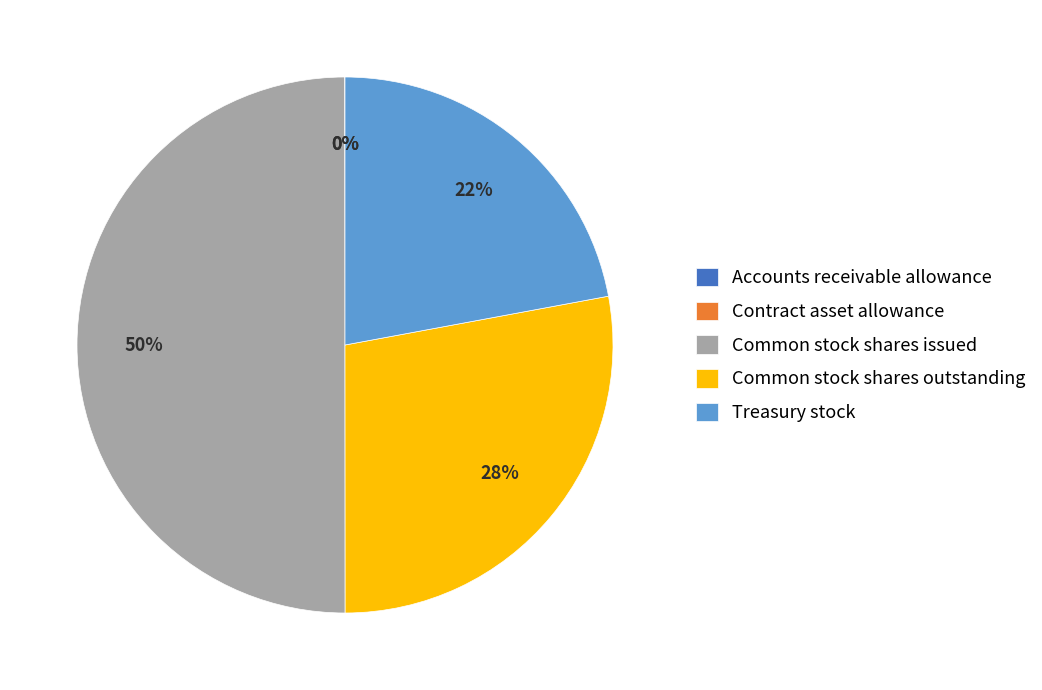

Does Treasury stock represent more than half of the total?

No